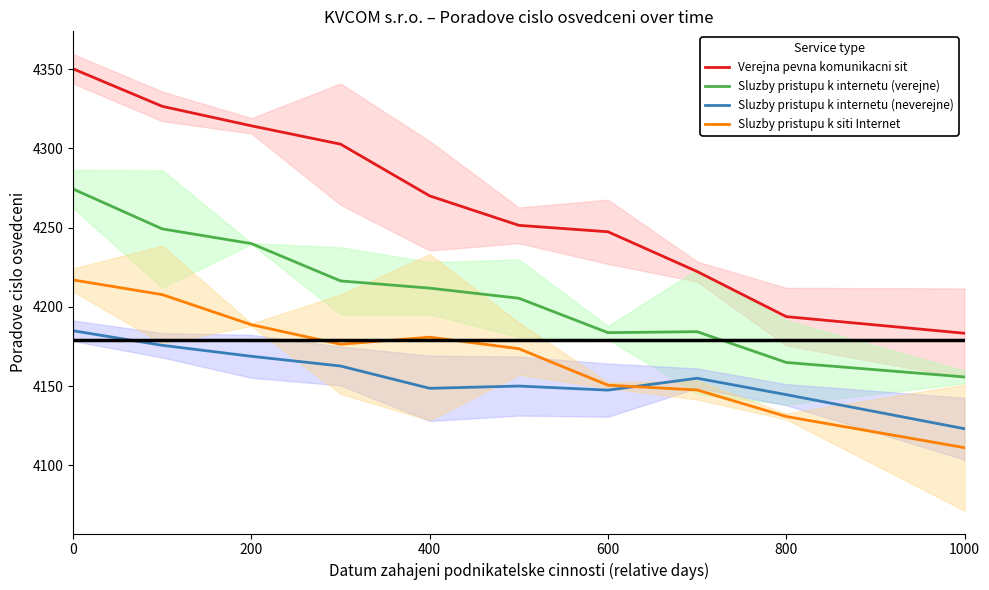

What is the minimum value for Sluzby pristupu k siti Internet?

4111.2